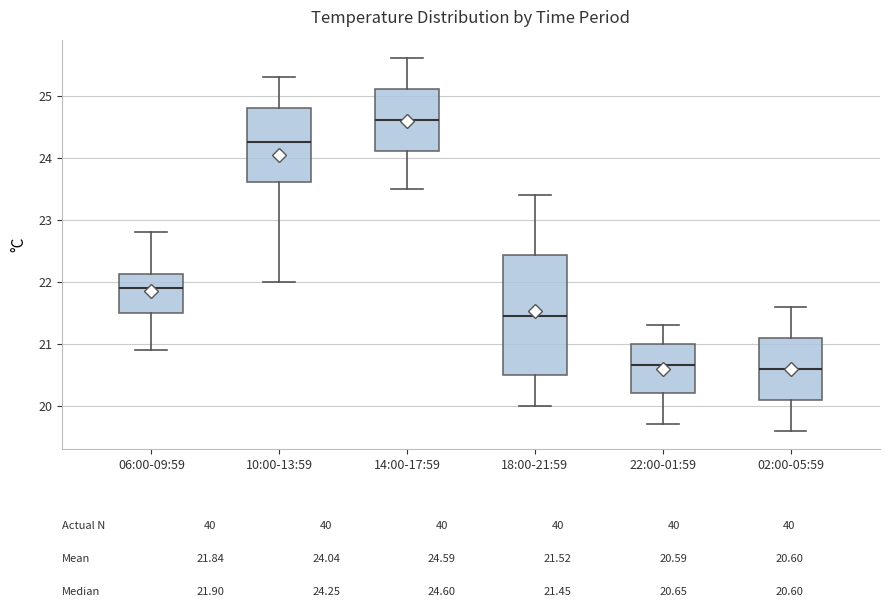

Which box is the tallest, from its lower edge to its upper edge?

18:00-21:59